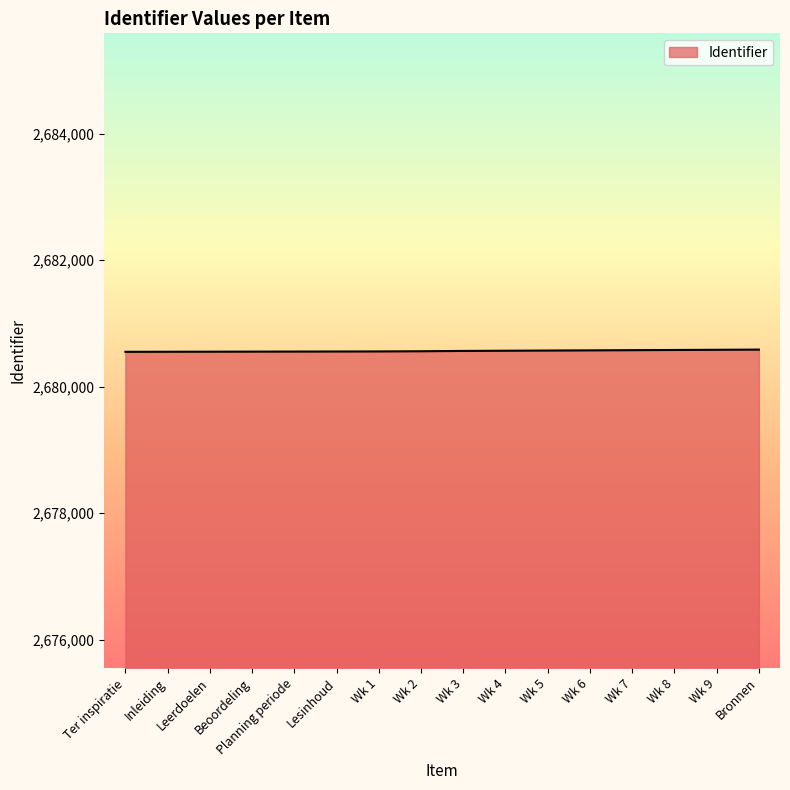

What position from the right is Bronnen?

1